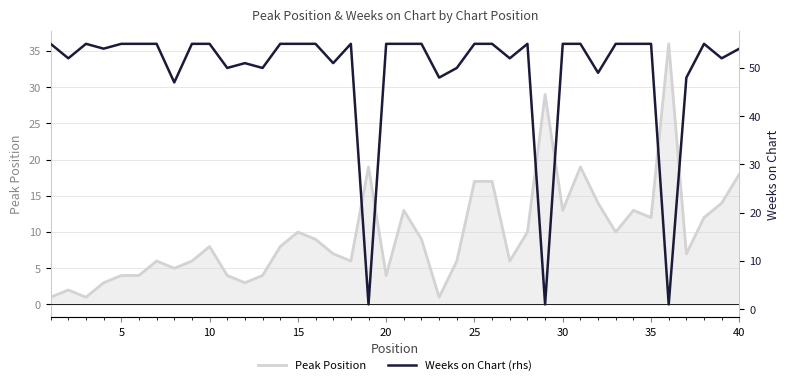

Is it true that Peak Position equals 10 at 15?

True